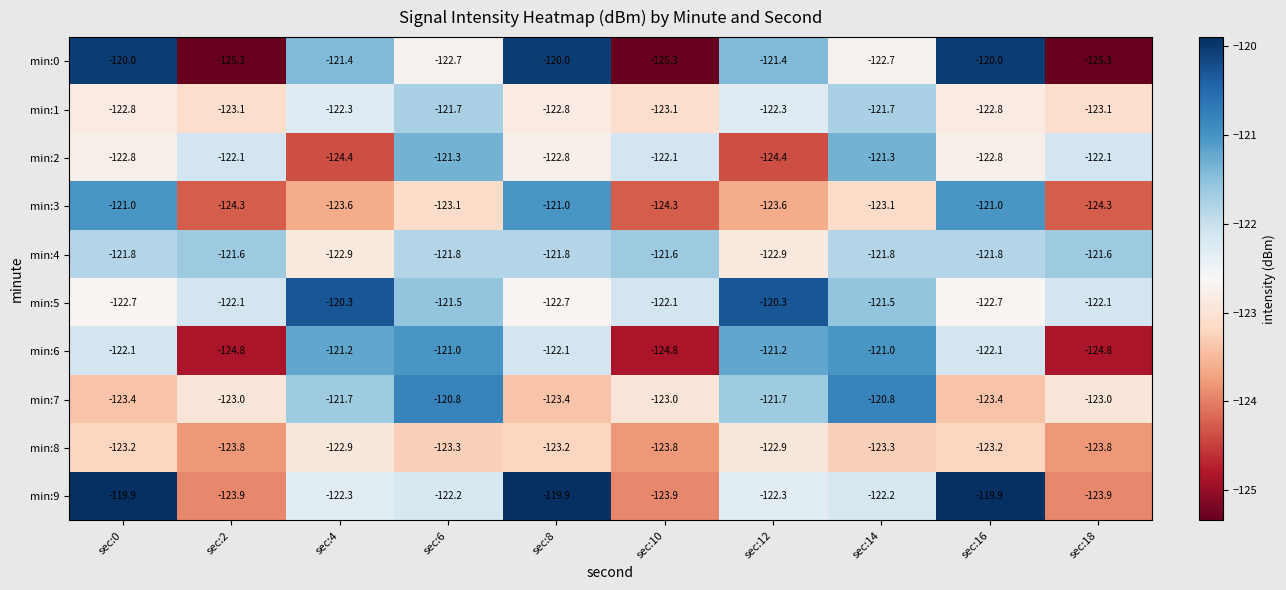

Read the min:9 value at sec:18.

-123.9